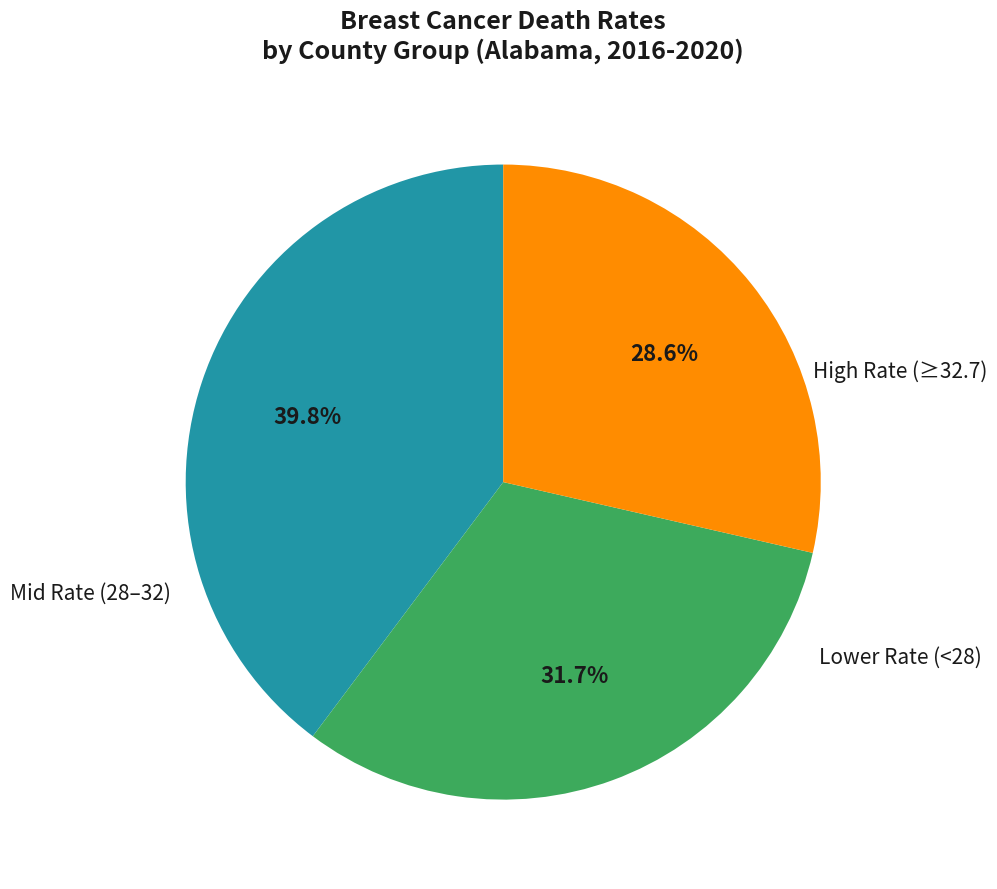

To the nearest percent, what is the difference between the largest and smallest slice percentages?

11%